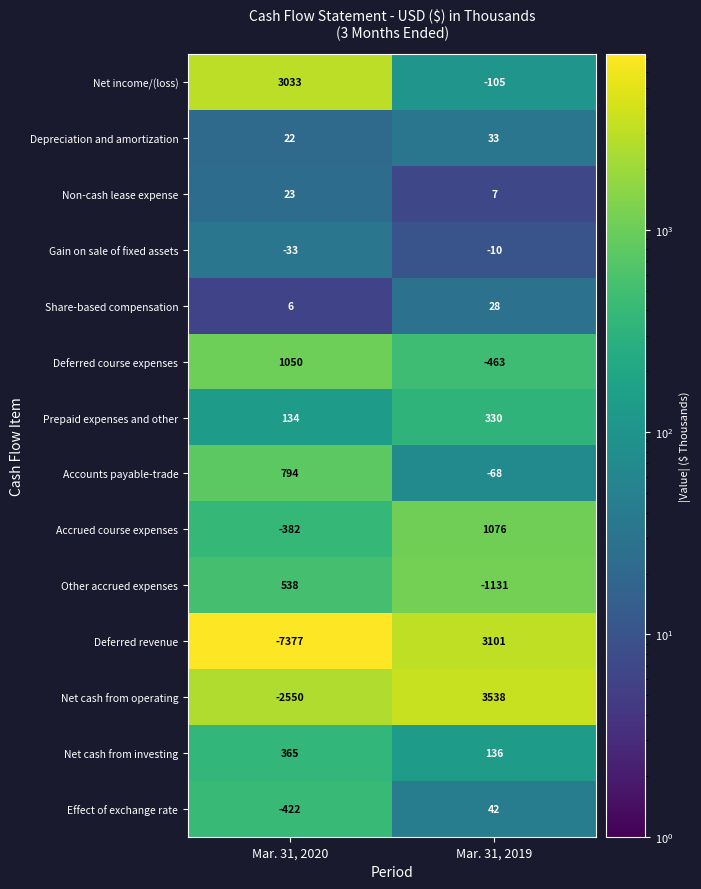

What is the sum of all Non-cash lease expense values?

30